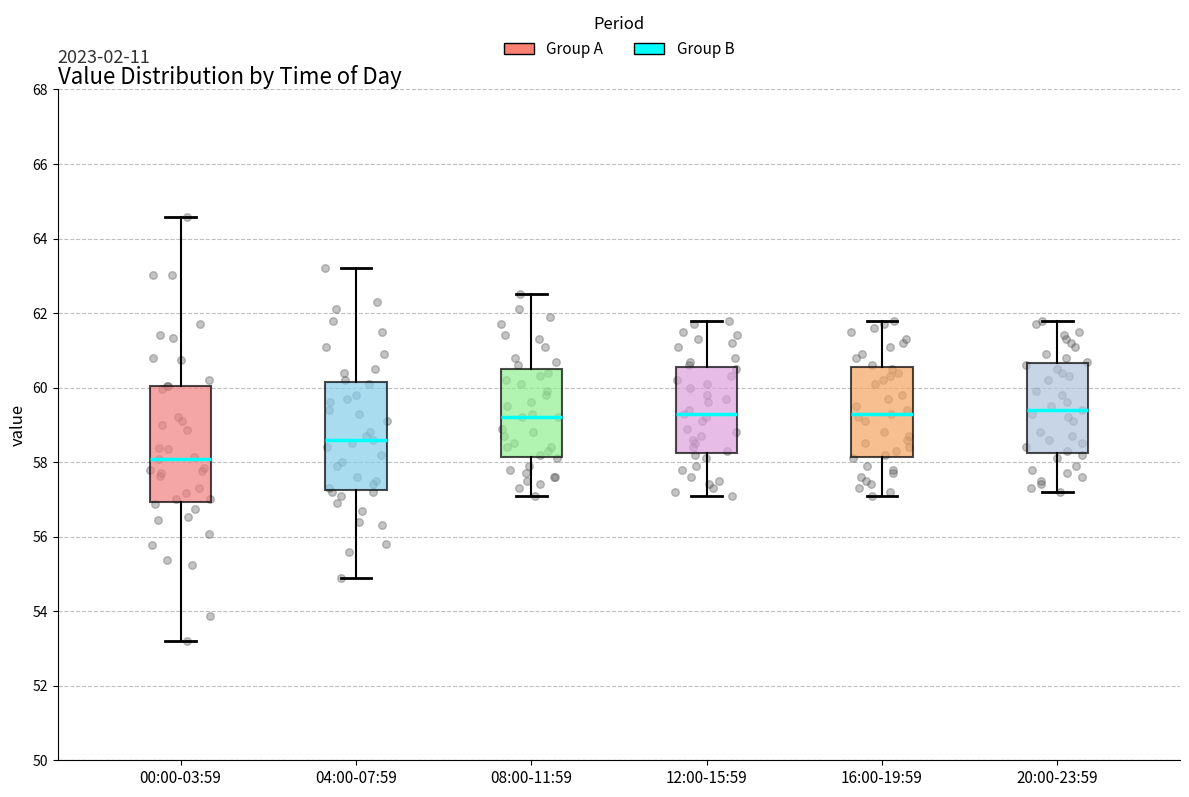

Which box's median line is the lowest?

00:00-03:59